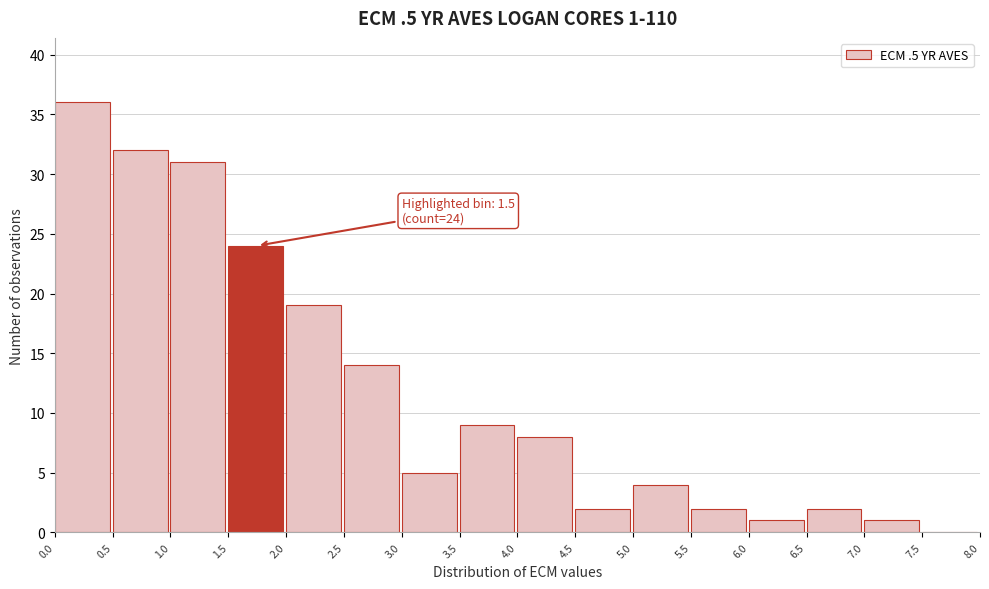

Over which range of the x-axis is the bar tallest?

0.0 to 0.5